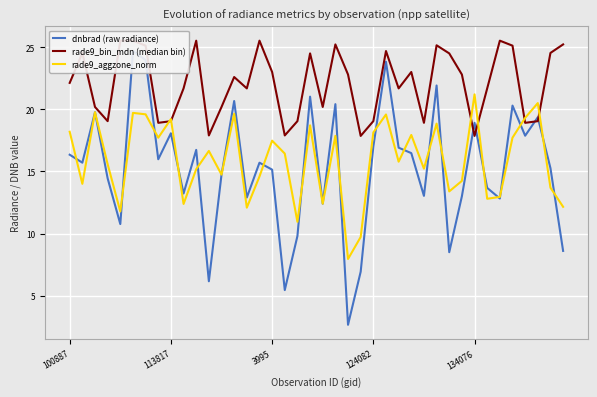

Does the chart display data point markers on the line(s)?

No